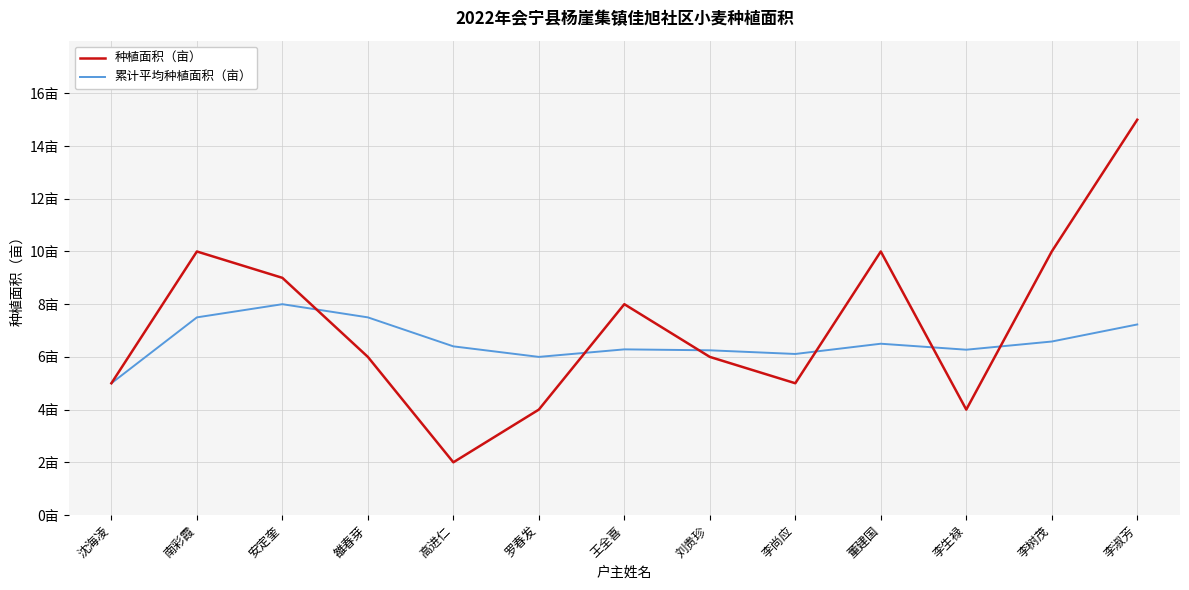

Rank the series by their maximum value, from lowest to highest.

累计平均种植面积（亩）, 种植面积（亩）